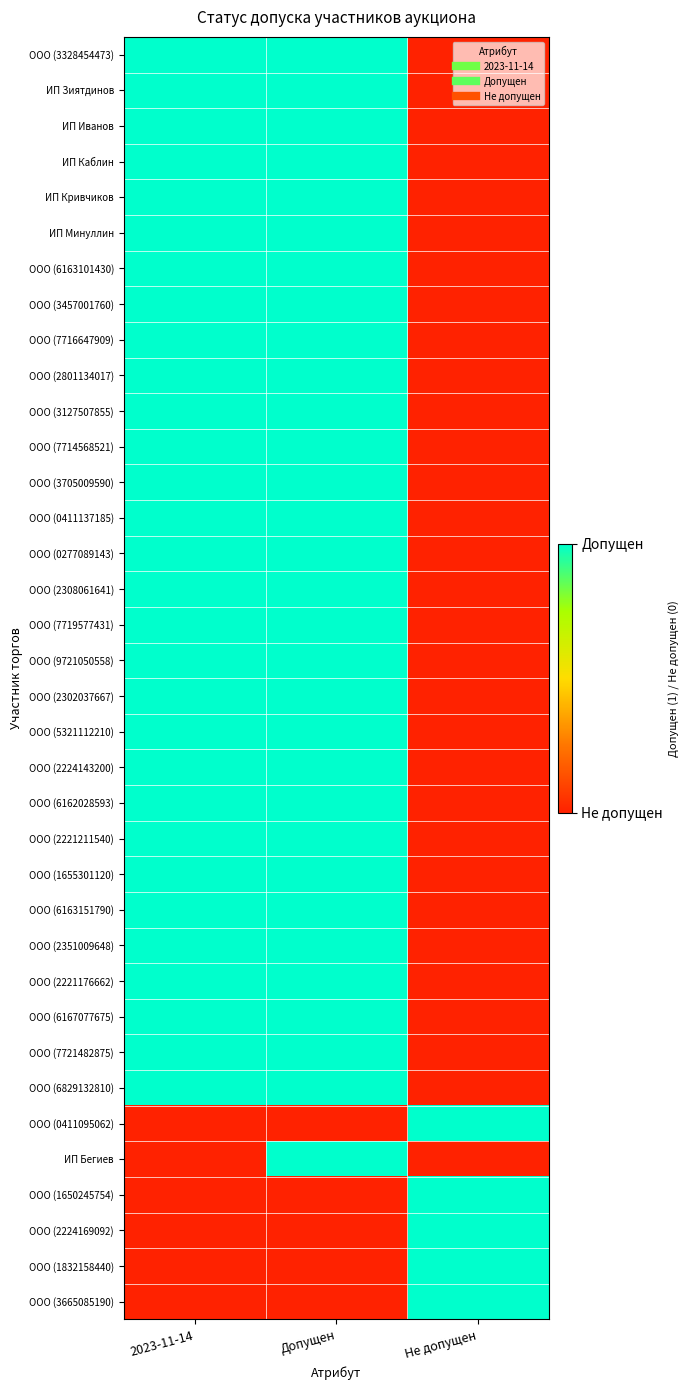

At which category does the chart reach its minimum across all series?

Не допущен